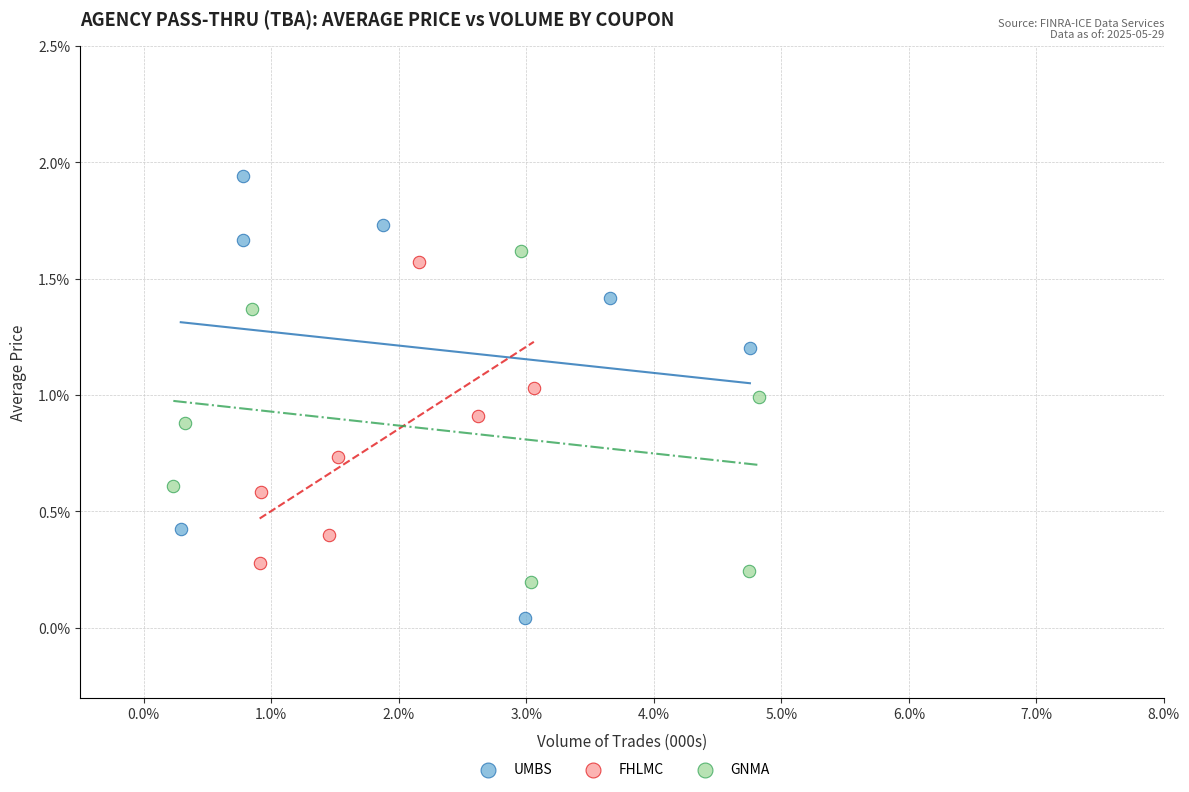

What are all the series names shown in the legend?

UMBS, FHLMC, GNMA